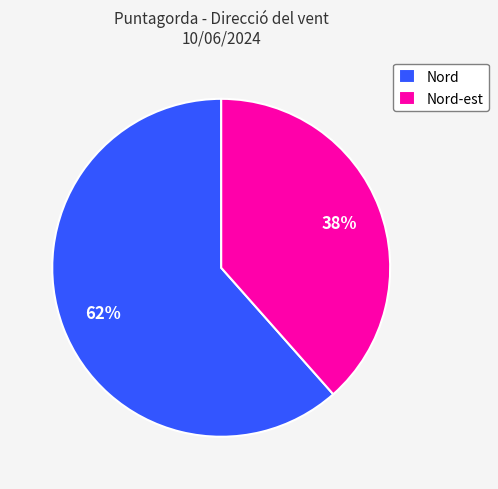

To the nearest percent, what portion does Nord represent?

62%